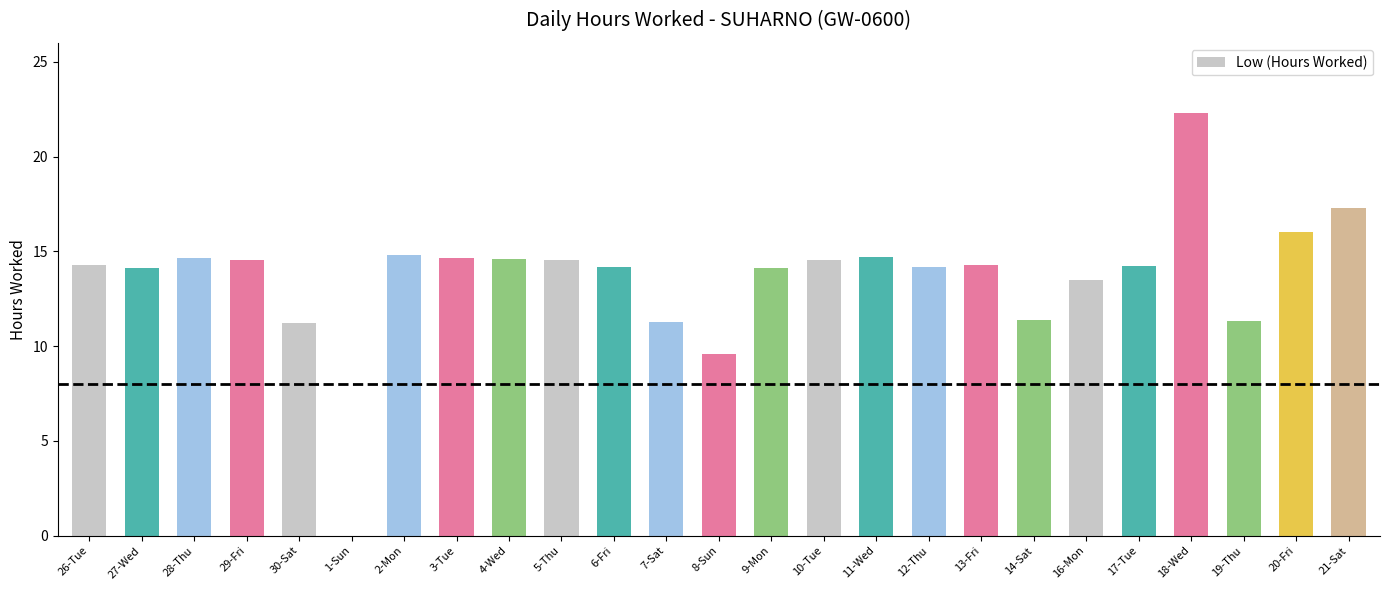

Which category has the highest value across all series?

18-Wed